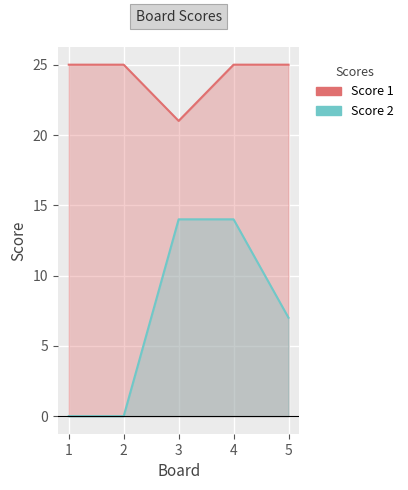

What is the average value of the Score 1 series?

24